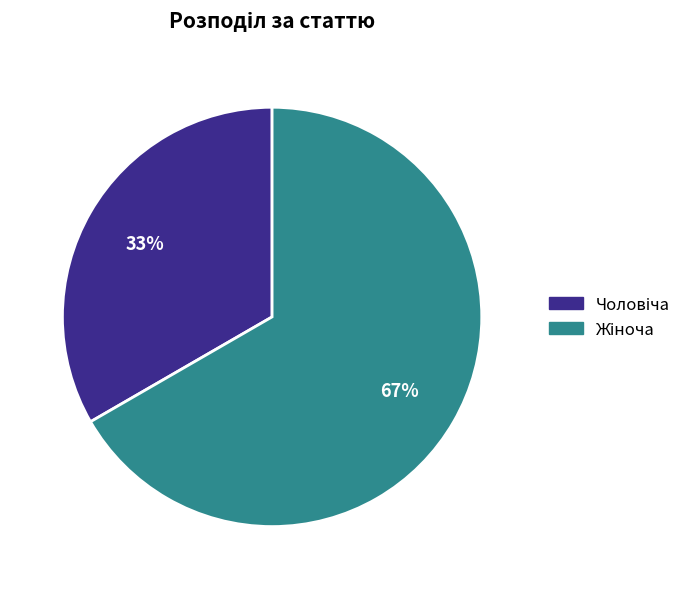

To the nearest percent, what is the average slice percentage?

50%